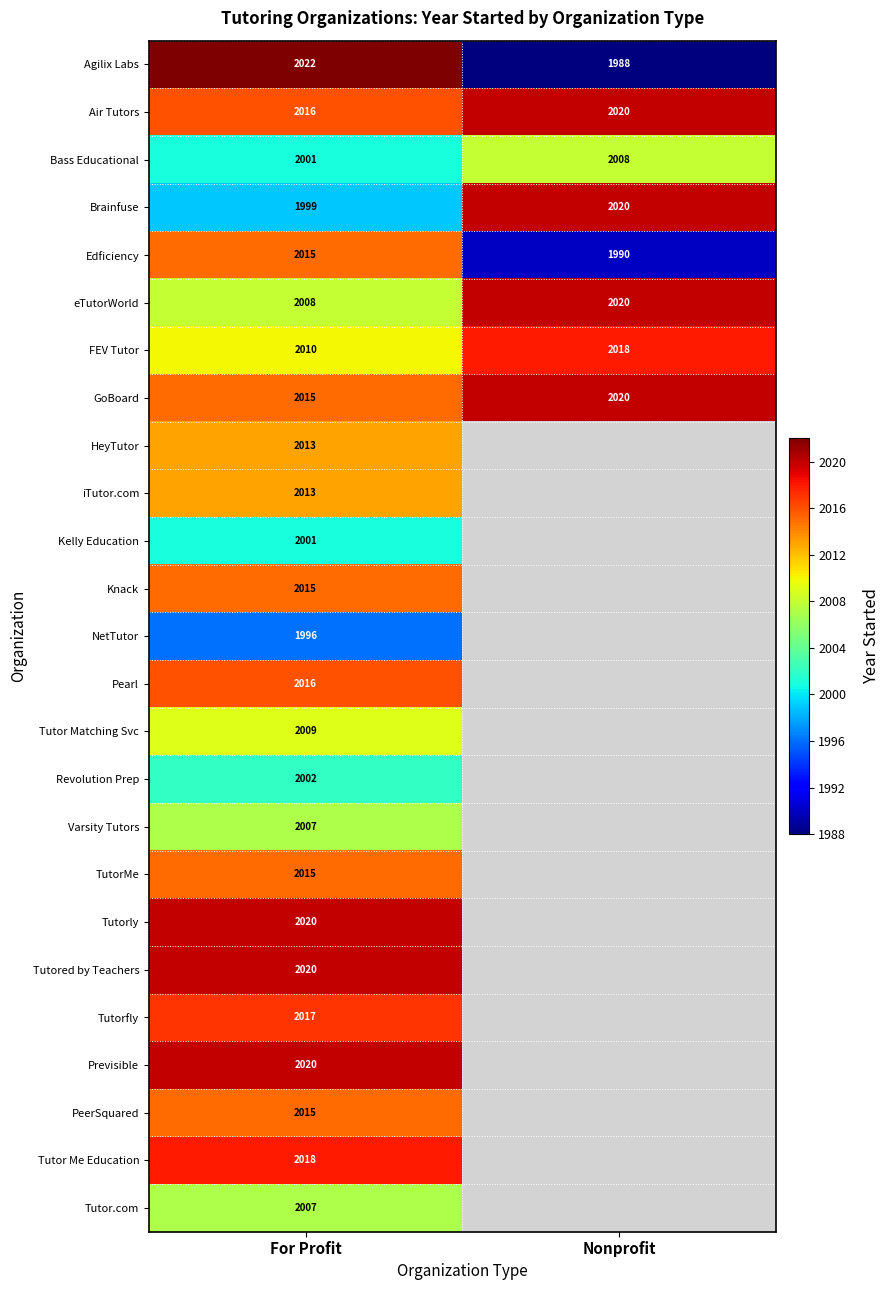

What is the spread (max minus min) of values at Nonprofit?

32.0